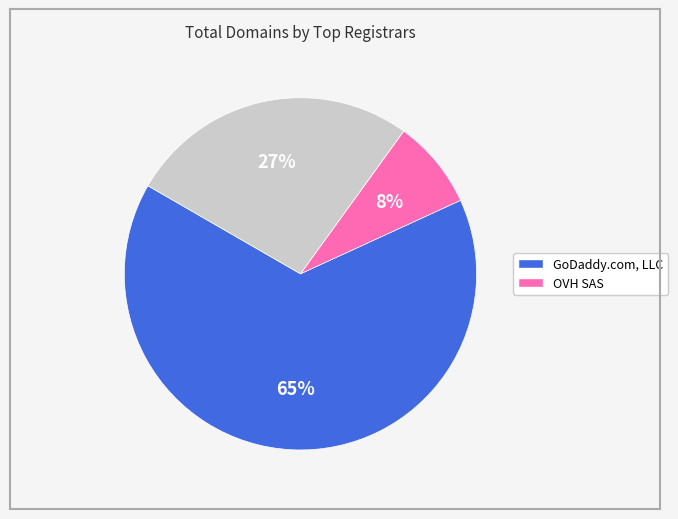

Does any single category account for the majority?

Yes